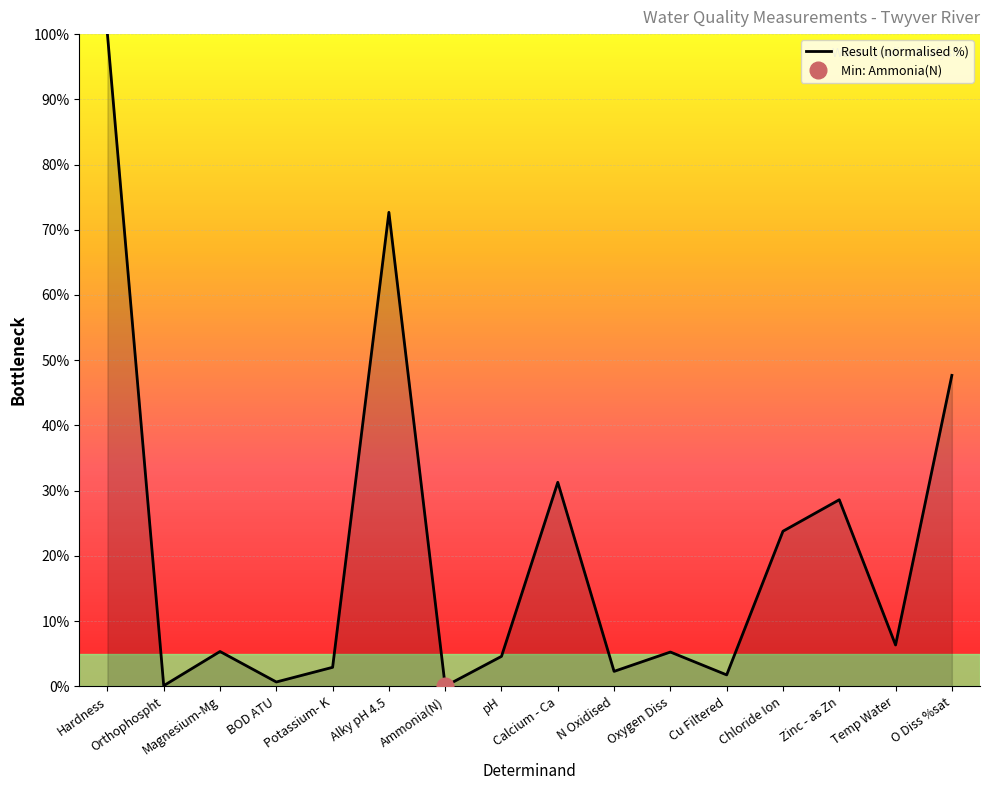

At which label does the data first exceed 5?

Hardness